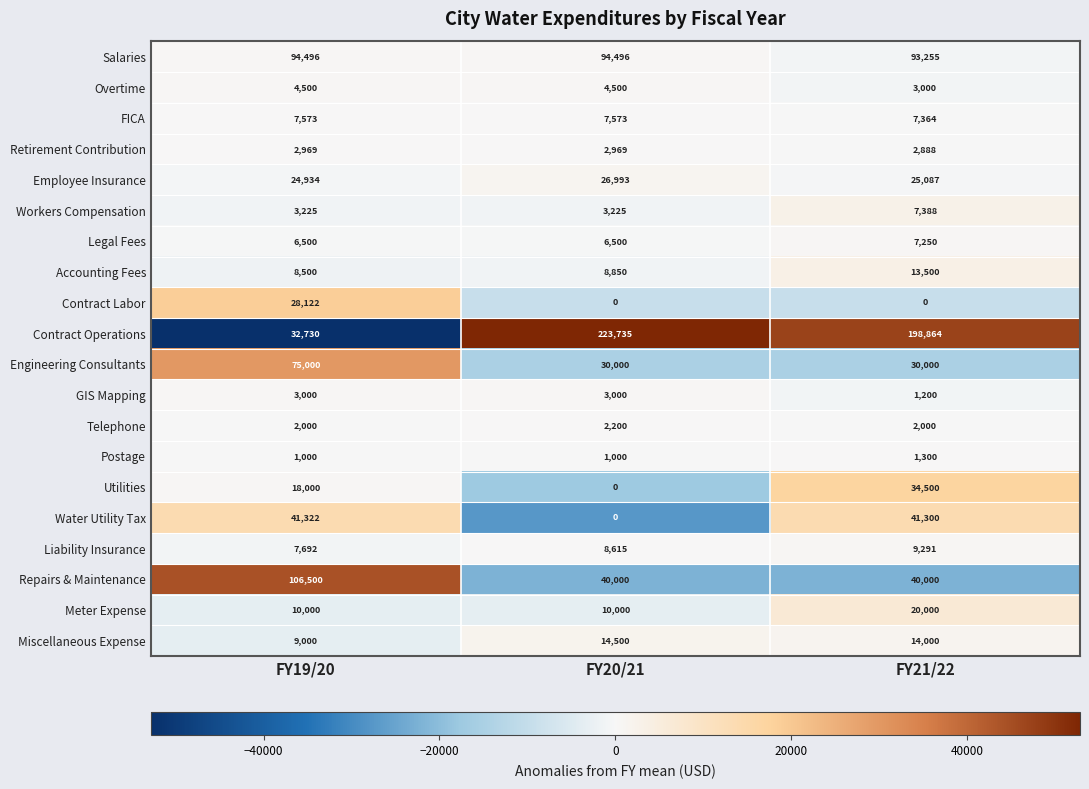

What is the average value of the Engineering Consultants series?

45000